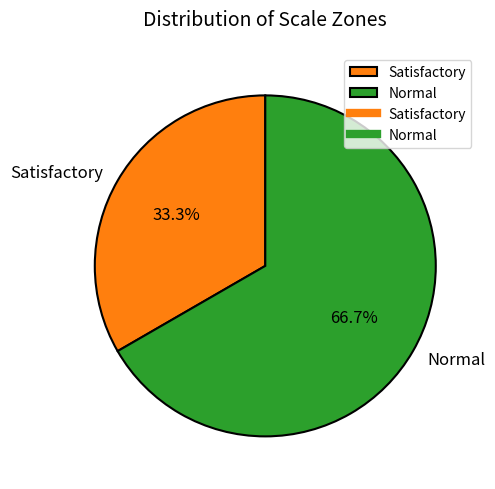

How many segments does this pie chart have?

2